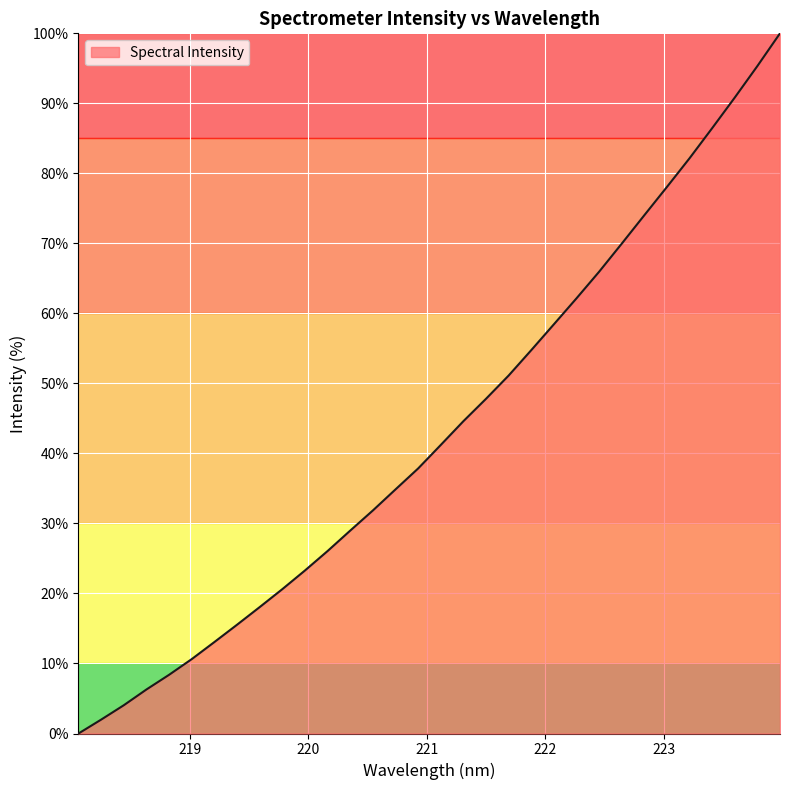

What is the difference between the maximum and minimum values?

100.0